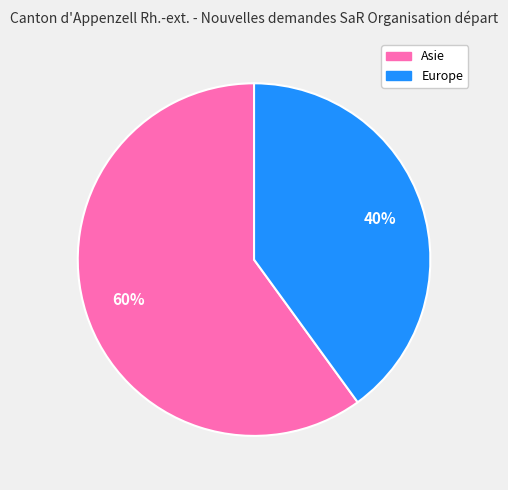

Is it true that Europe is 51% of the pie?

False